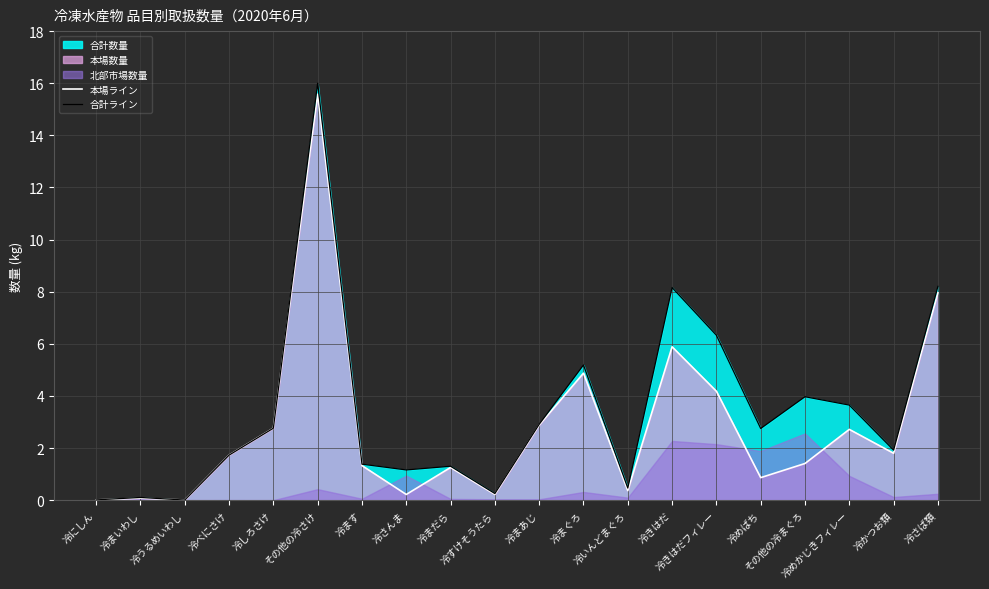

True or false: 合計ライン and 本場ライン intersect in this chart.

False